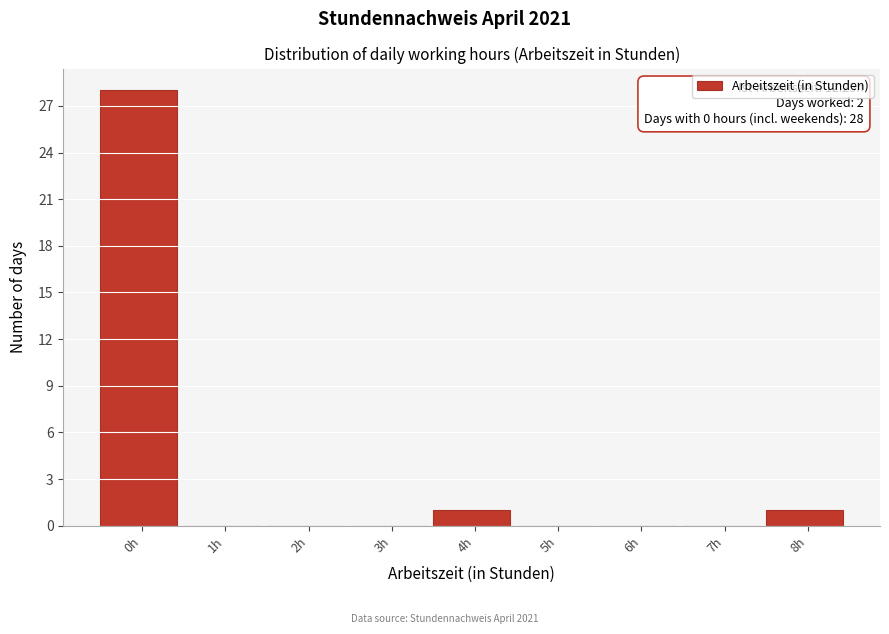

Reading left to right, extract all data points from this chart.

0h=28	1h=0	2h=0	3h=0	4h=1	5h=0	6h=0	7h=0	8h=1